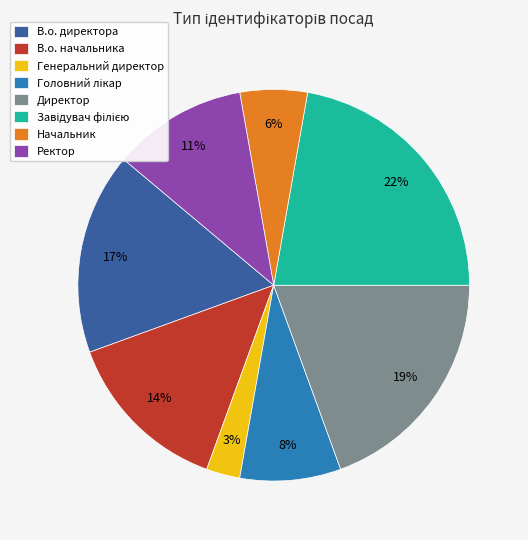

True or false: В.о. начальника accounts for 20% of the total.

False